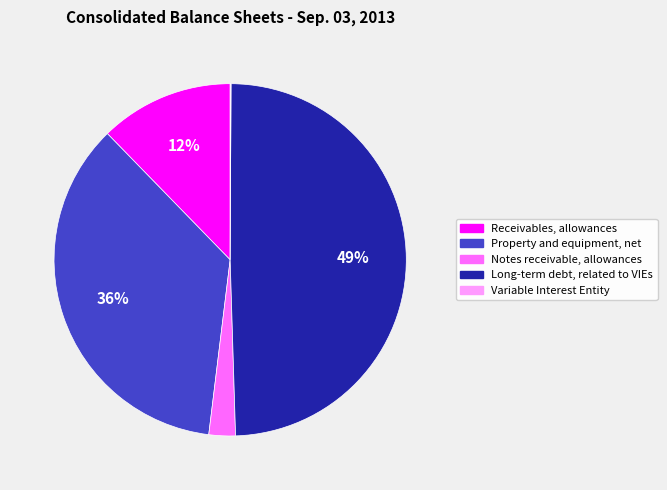

To the nearest percent, what is the average slice percentage?

20%